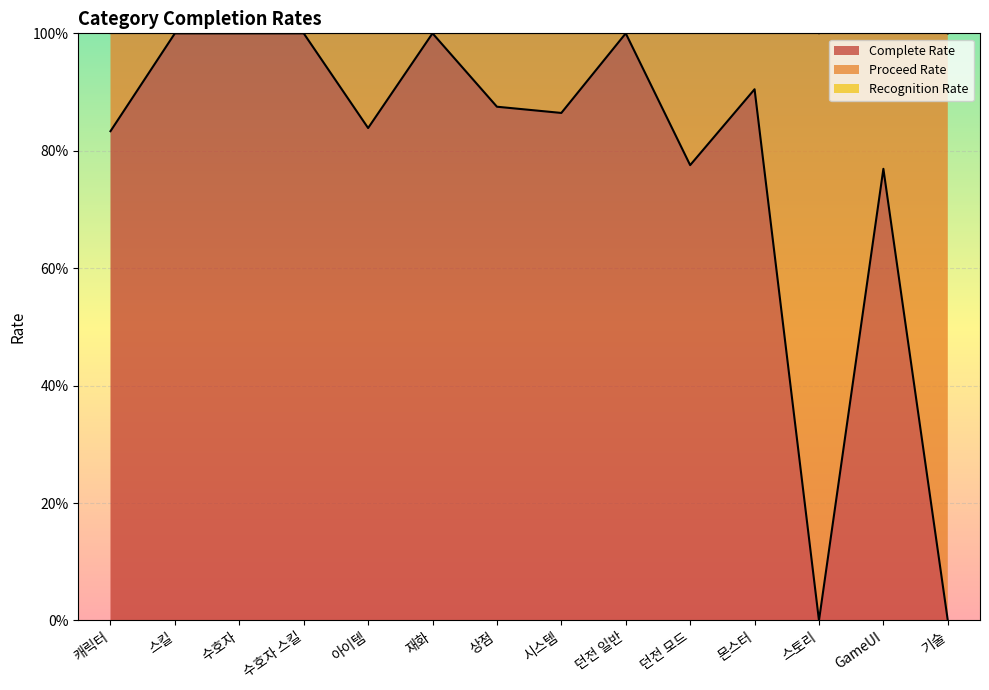

Reading left to right, transcribe all the data shown in this chart.

Complete Rate: 0.8	1.0	1.0	1.0	0.8	1.0	0.9	0.9	1.0	0.8	0.9	0.0	0.8	0.0
Proceed Rate: 1.8	2.0	2.0	2.0	1.9	2.0	1.9	2.0	2.0	2.0	2.0	1.0	1.9	1.0